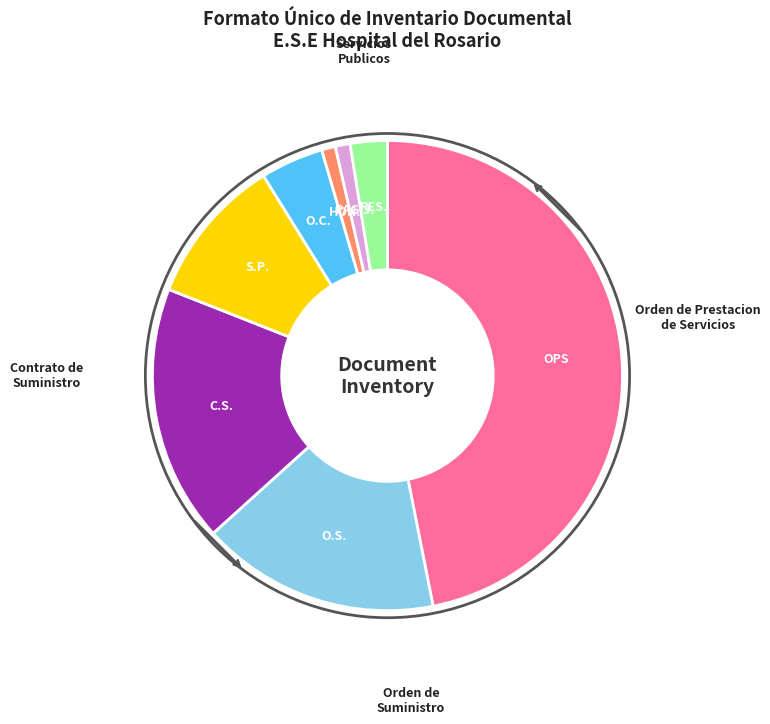

Does any single category account for the majority?

No